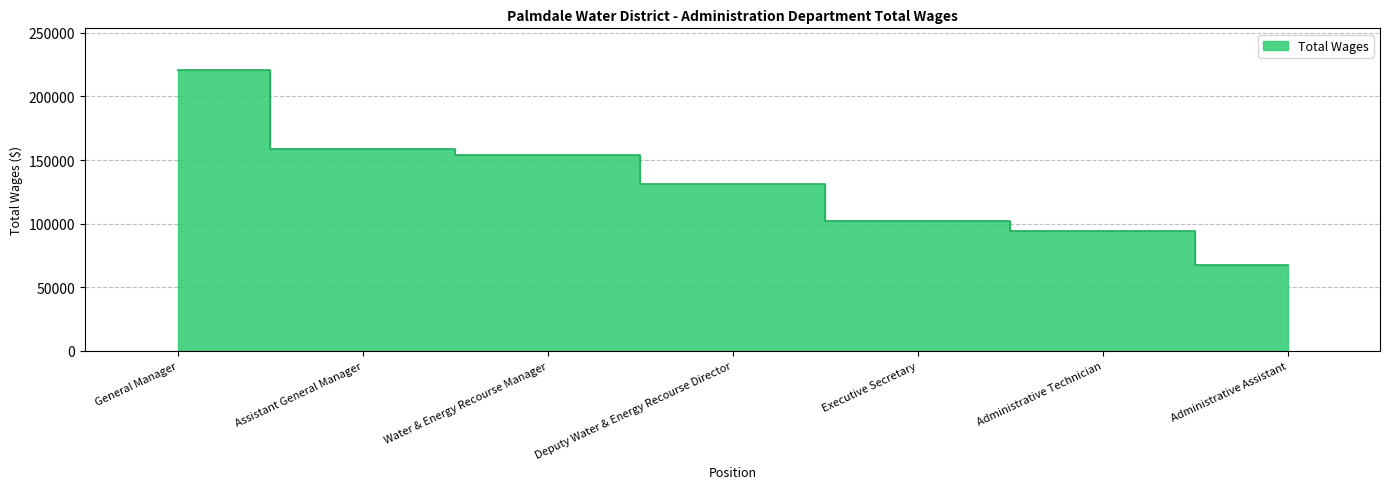

Where does the data first go above 131571?

General Manager